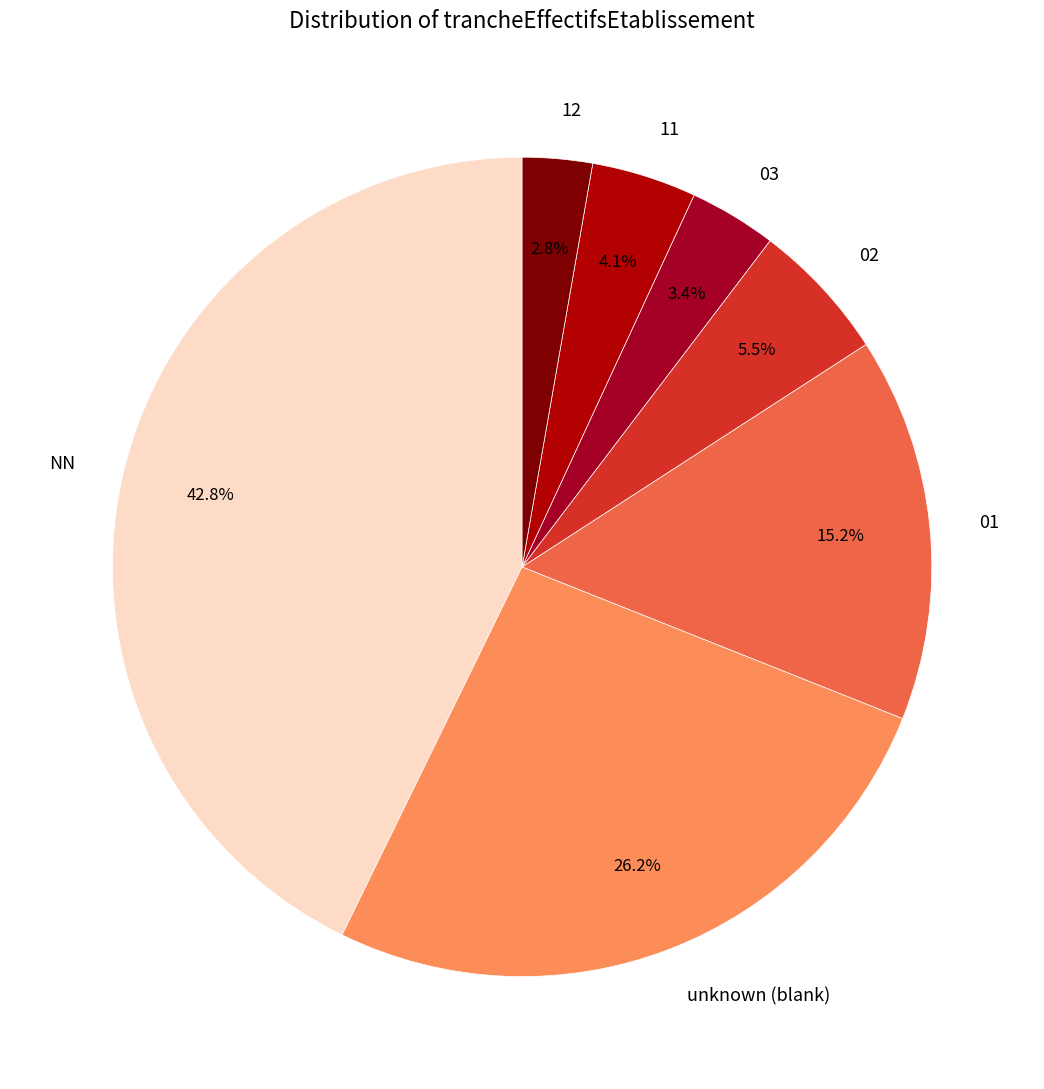

To the nearest percent, what portion does 12 represent?

3%